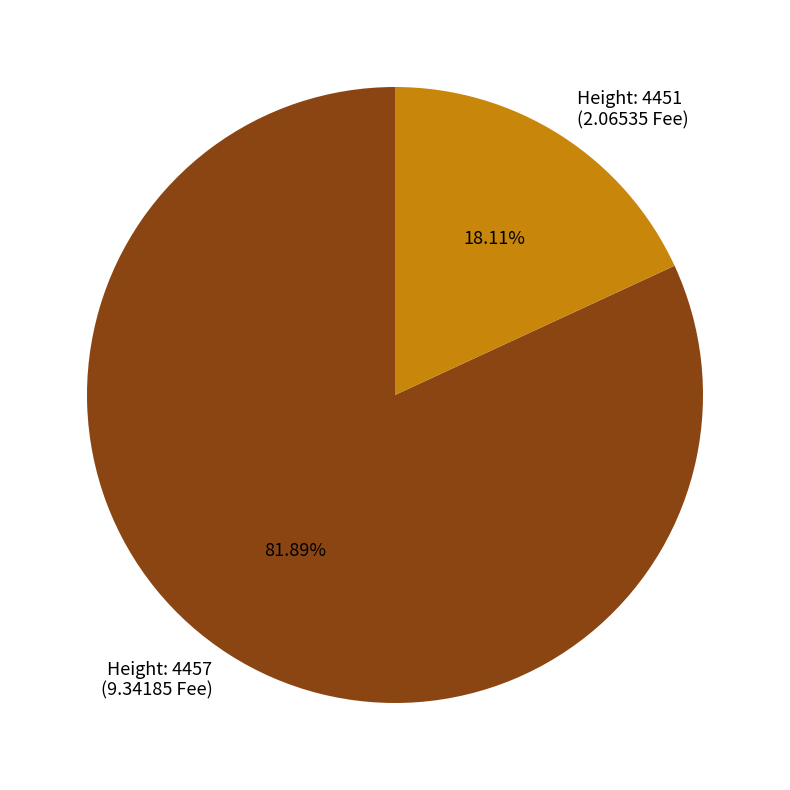

Do Height: 4457 (9.34185 Fee) and Height: 4451 (2.06535 Fee) together represent more than half of the pie?

Yes